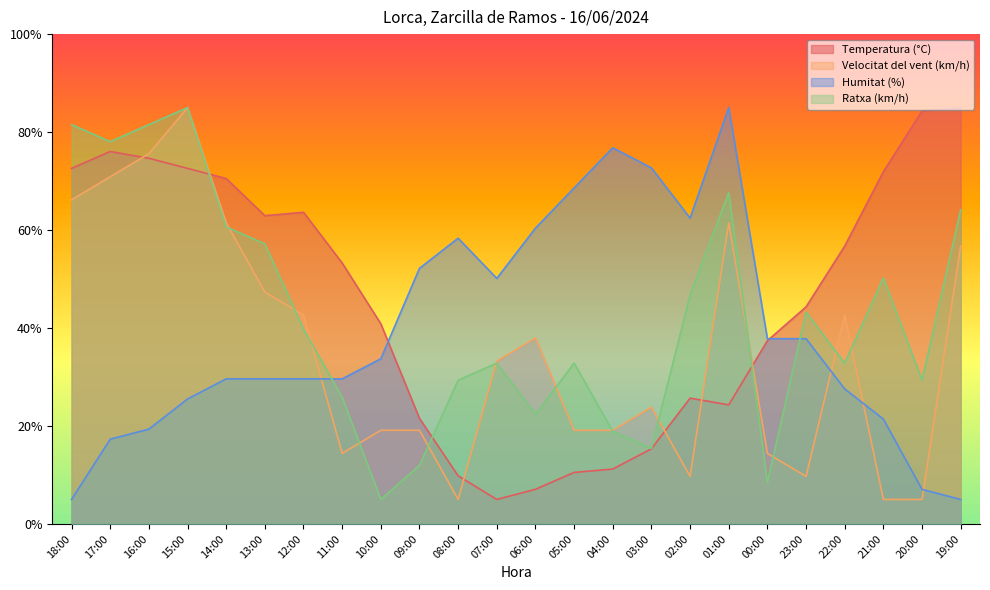

Which category has the highest value in the Temperatura (°C) series?

19:00